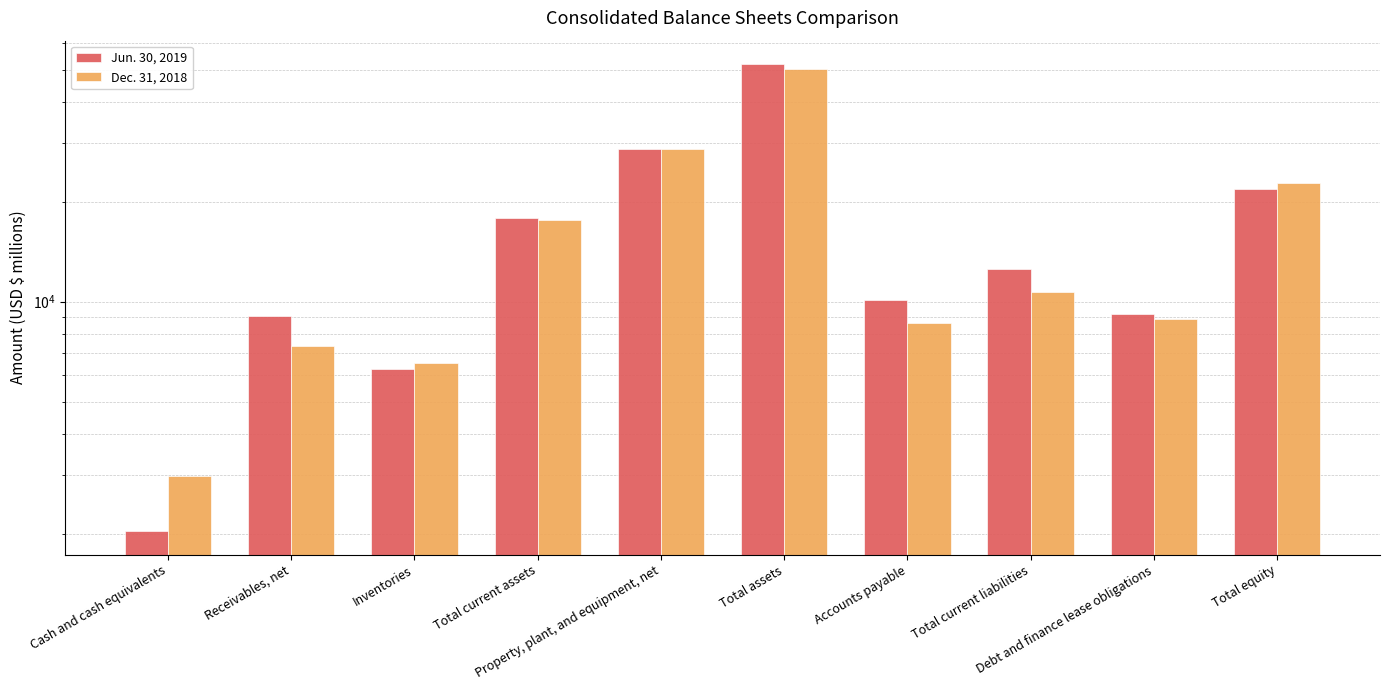

Which series has the widest spread of values?

Jun. 30, 2019